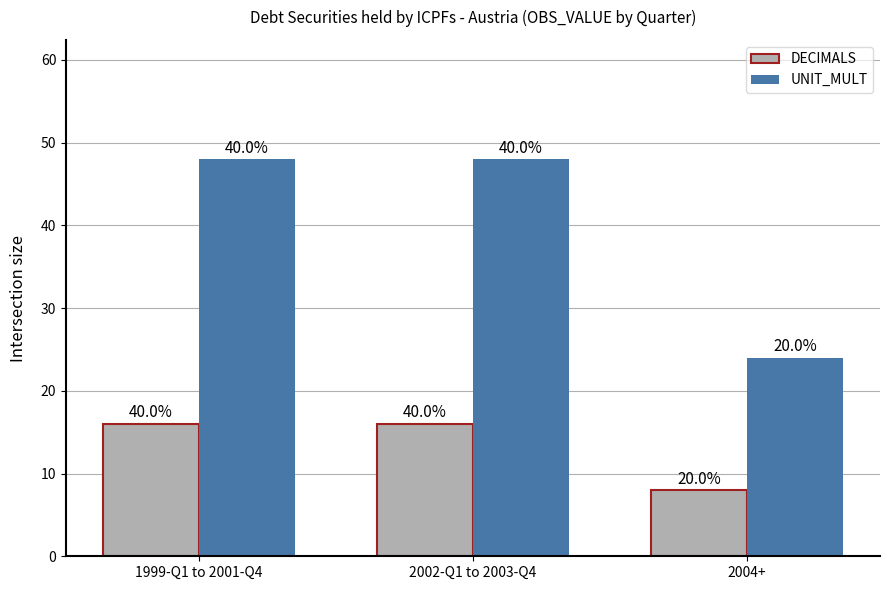

The value of DECIMALS at 2004+ is 8. True or false?

True